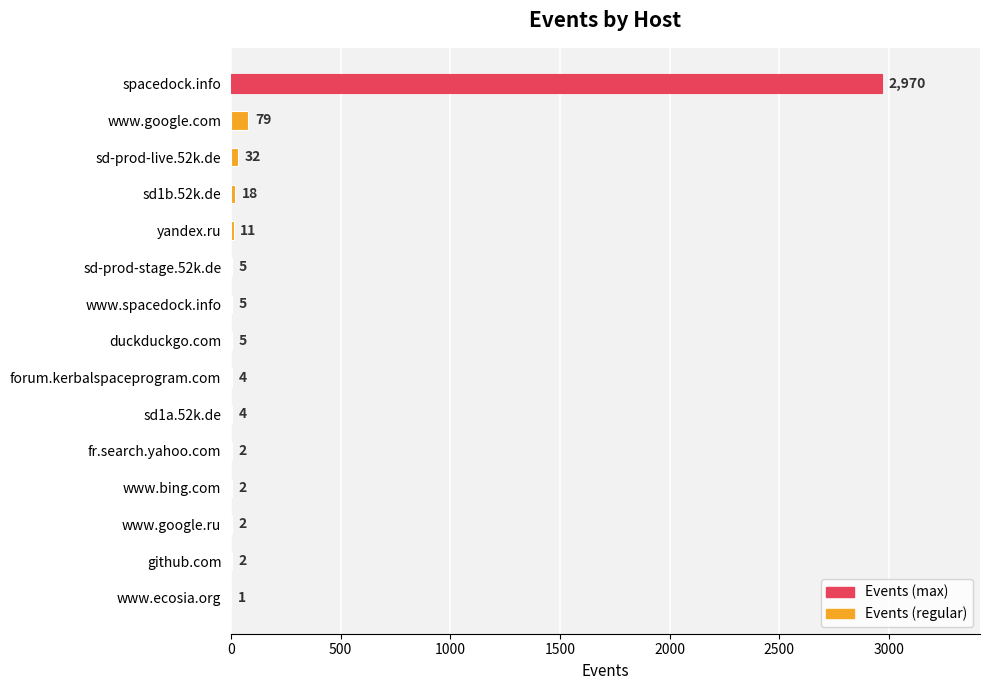

Are the bars horizontal?

Yes